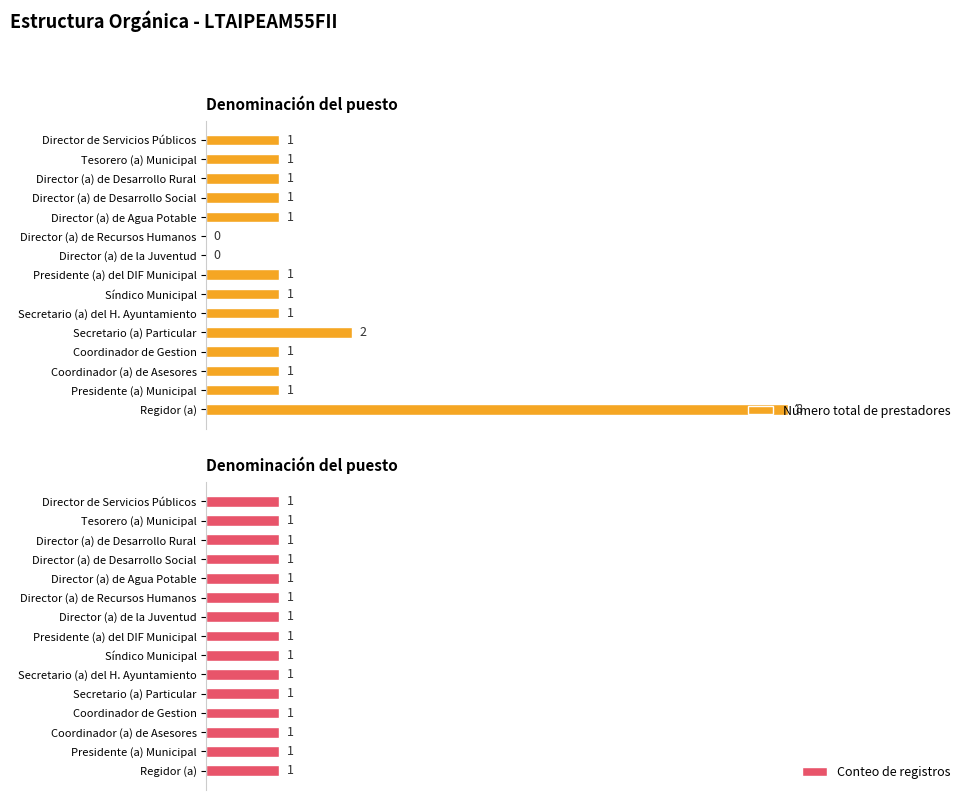

At which label is Número total de prestadores closest to 4?

Secretario (a) Particular